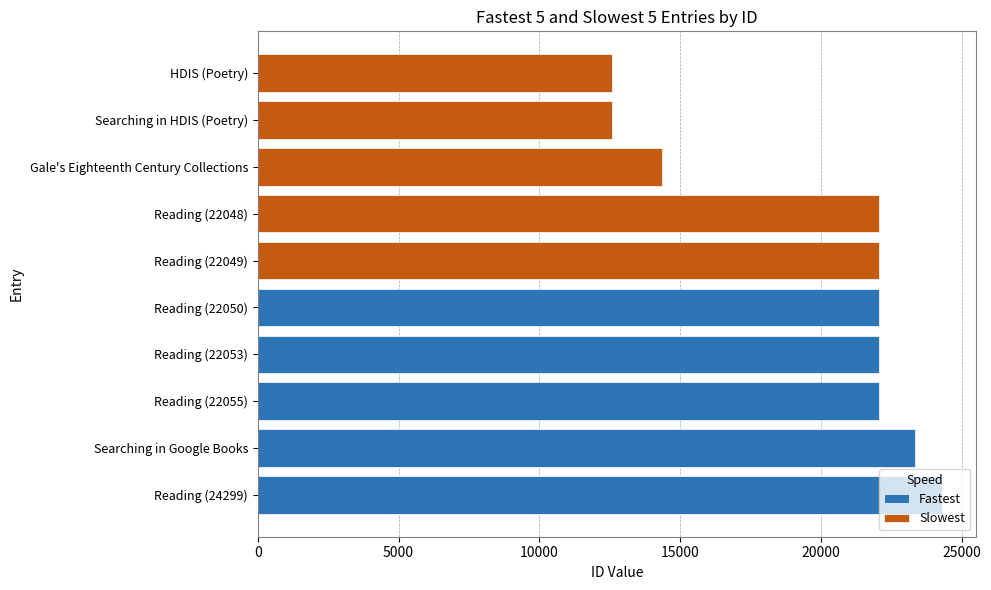

What is the sum of all Fastest values?

113814